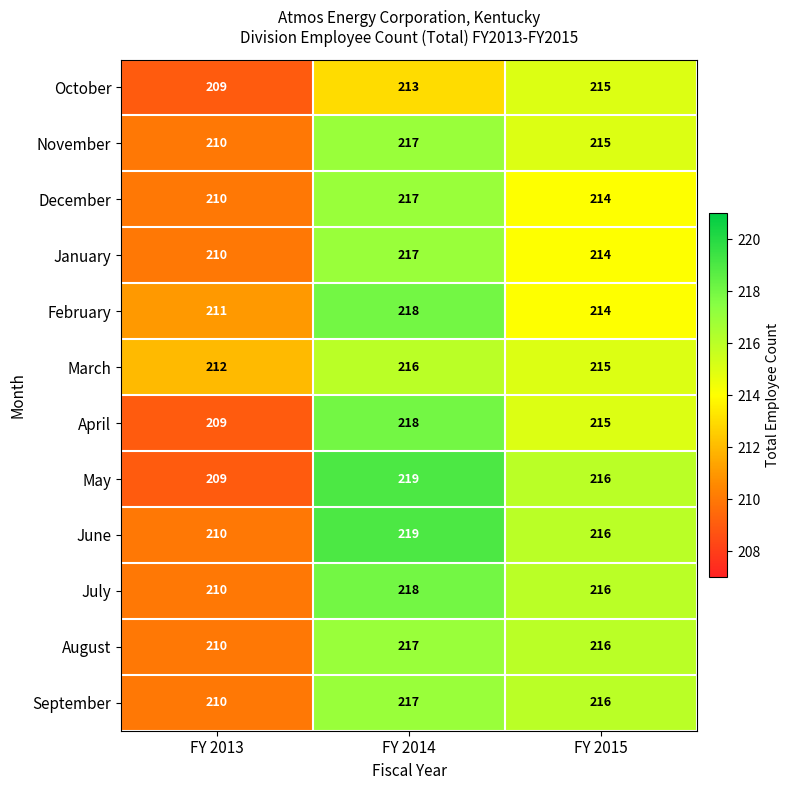

At which label does May reach its minimum?

FY 2013